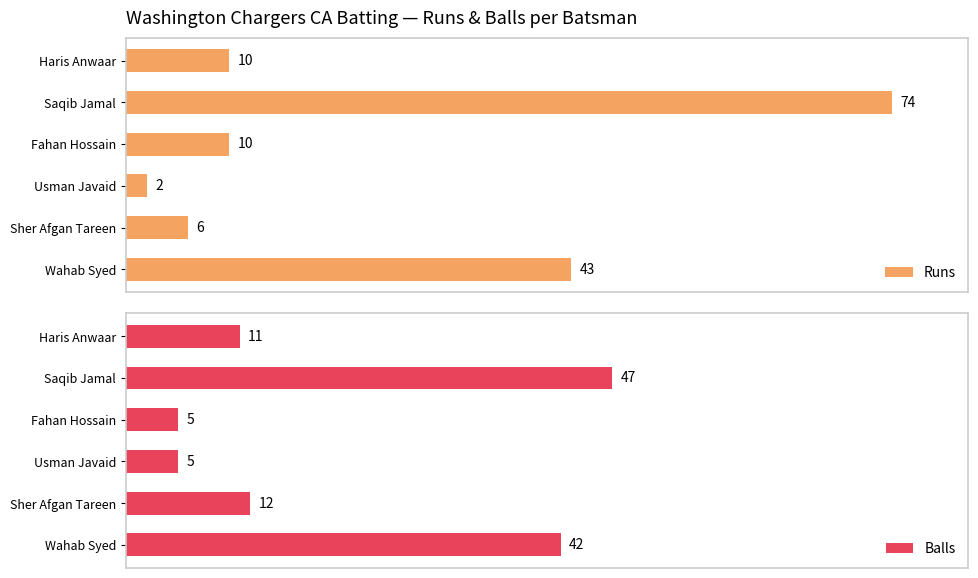

Which category has the lowest value in the Runs series?

Usman Javaid